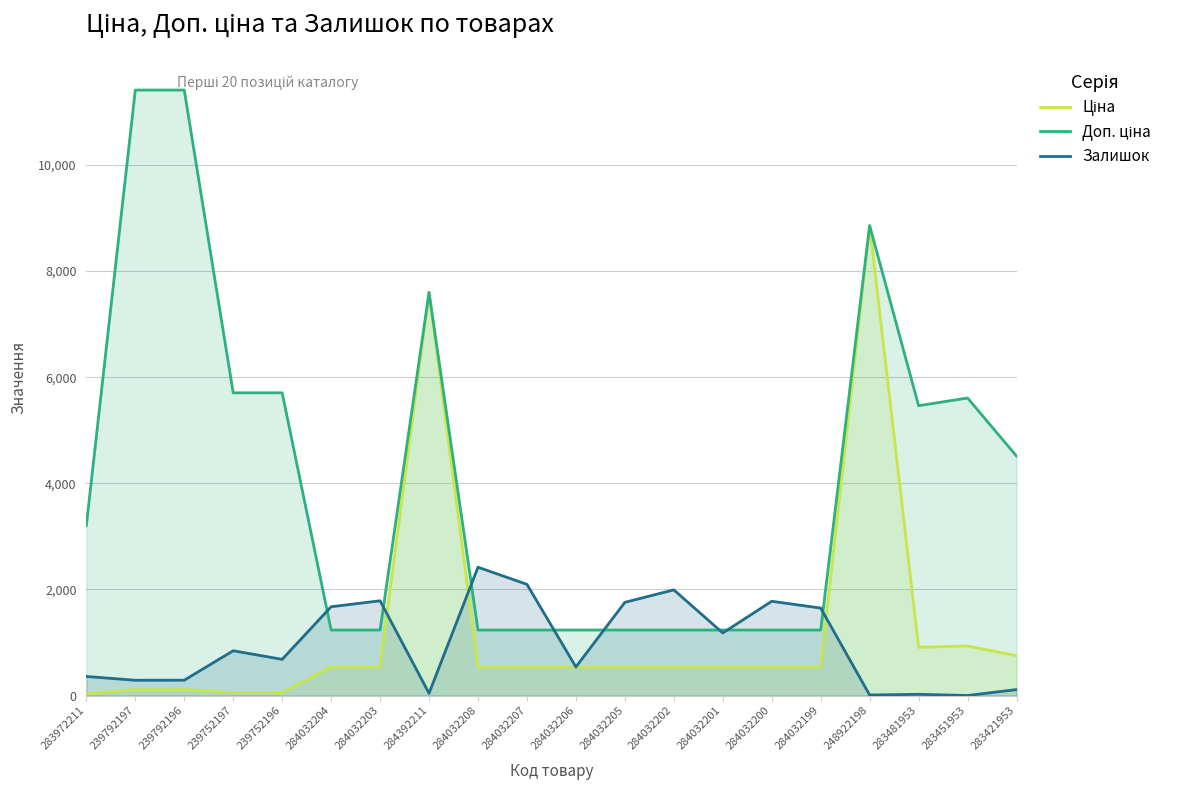

How many times do Залишок and Доп. ціна cross each other?

8